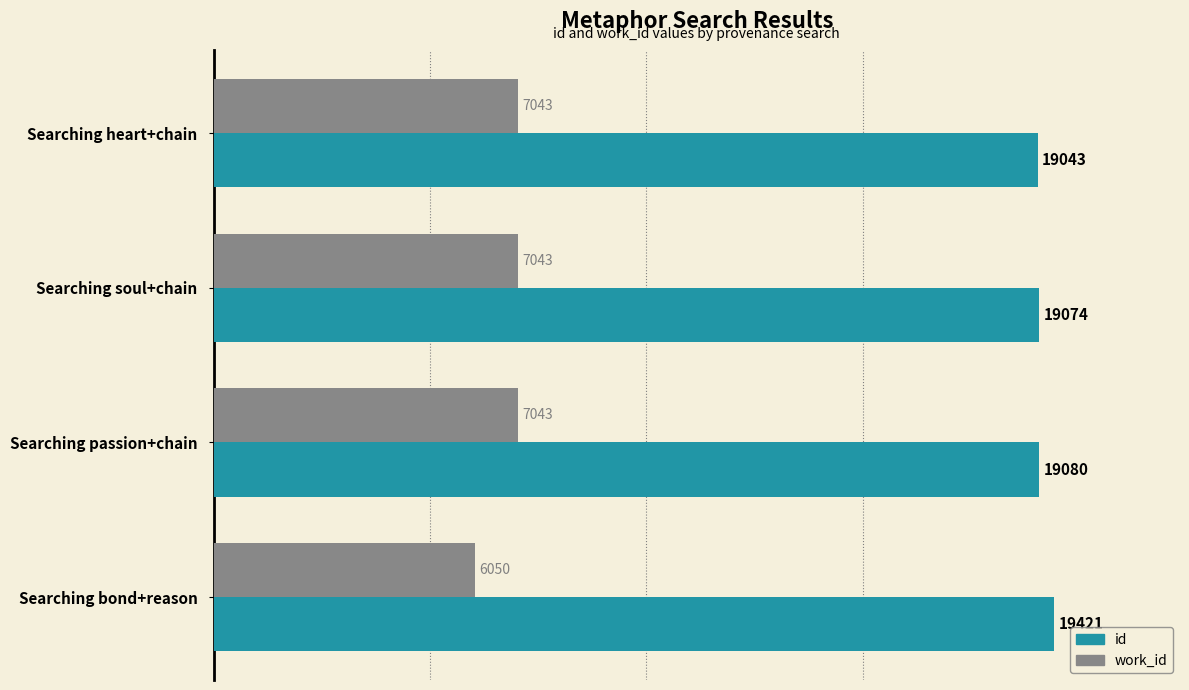

Between Searching heart+chain and Searching bond+reason, which series saw the biggest shift?

work_id